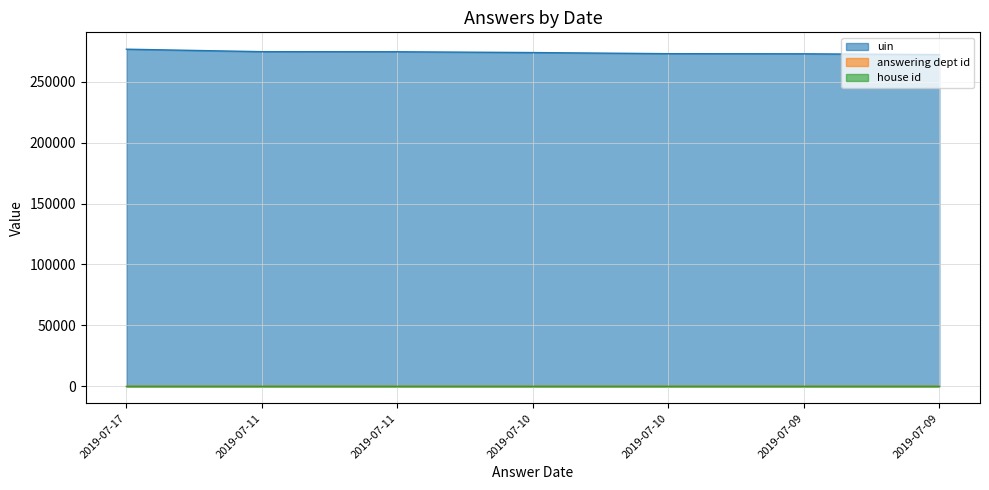

True or false: house id and uin cross at least once.

False